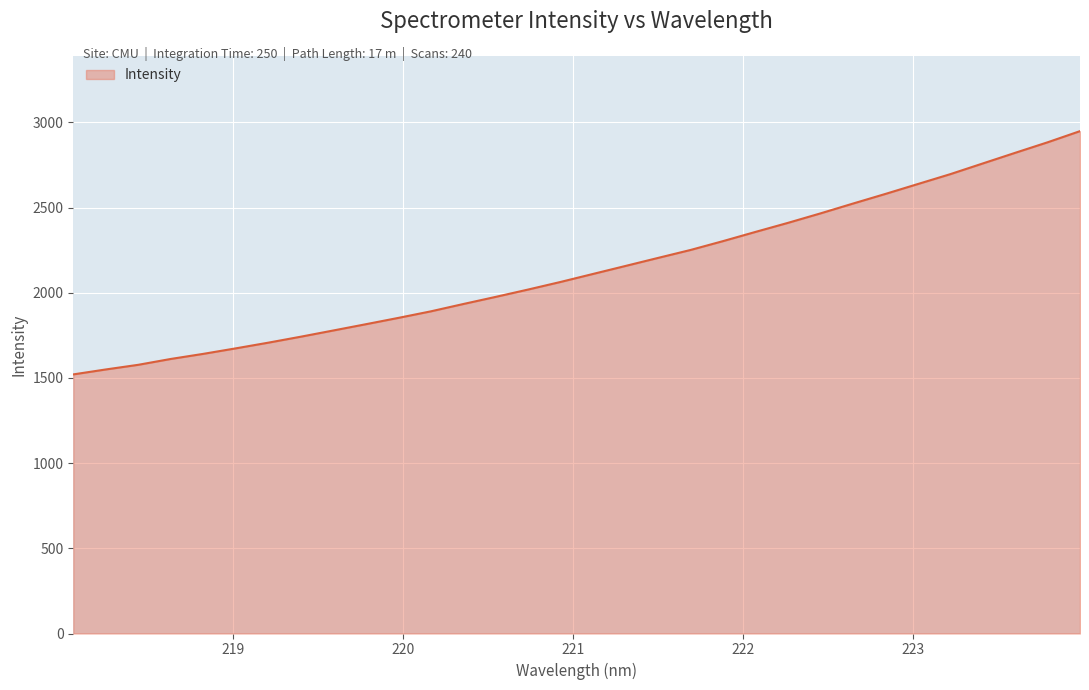

What is the maximum value shown in the chart?

2948.7